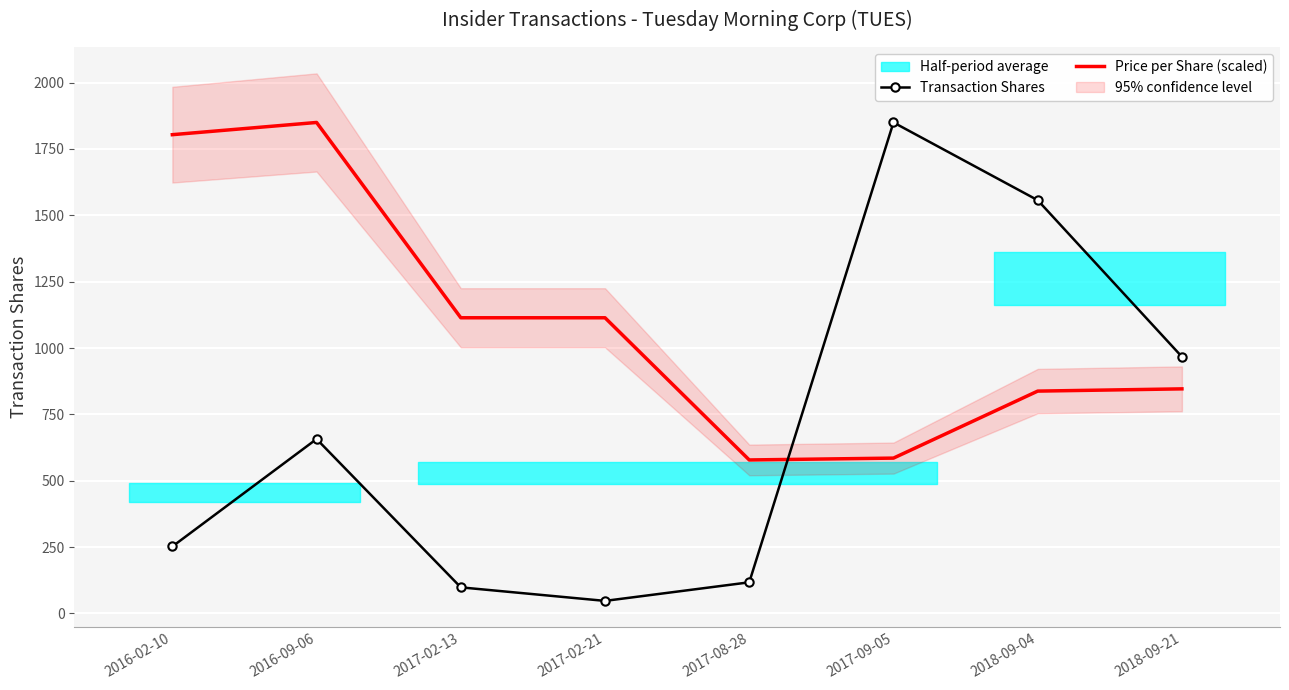

Rank the series at 2017-02-13 from highest to lowest value.

Price per Share (scaled), Transaction Shares